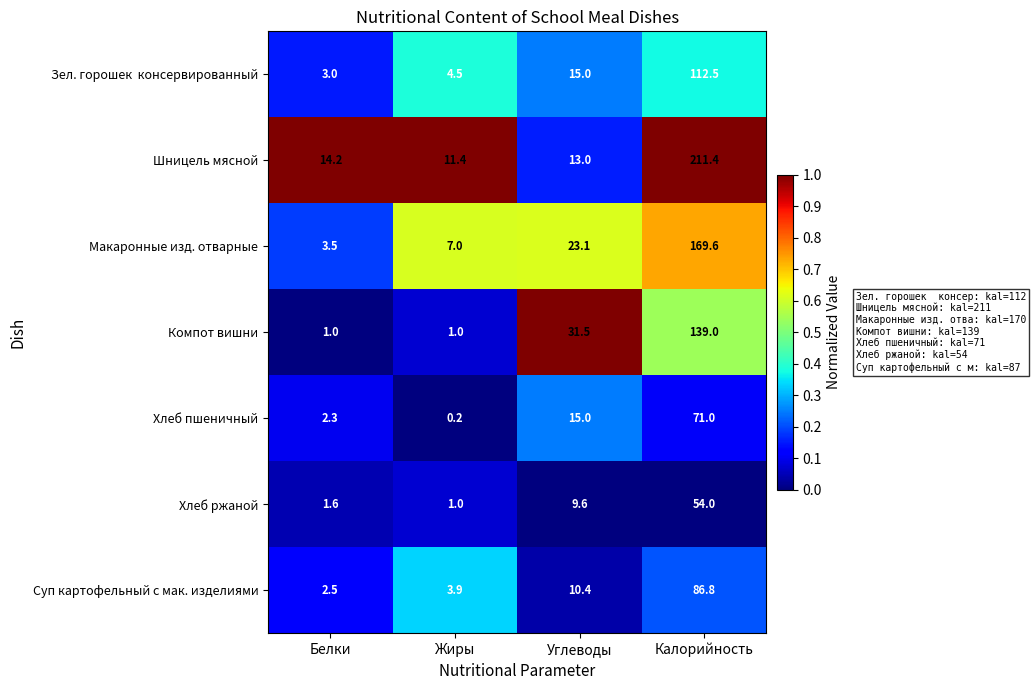

Is it true that Шницель мясной equals 11.4 at Жиры?

True